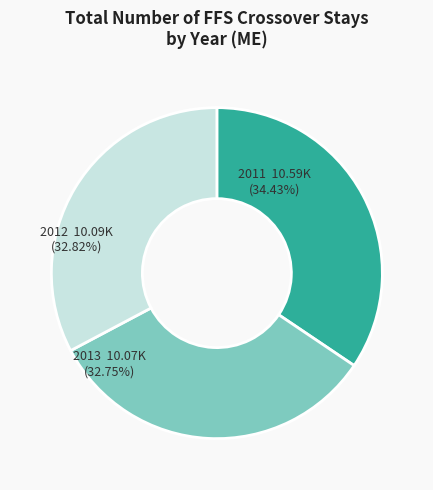

To the nearest percent, what is the average slice percentage?

33%